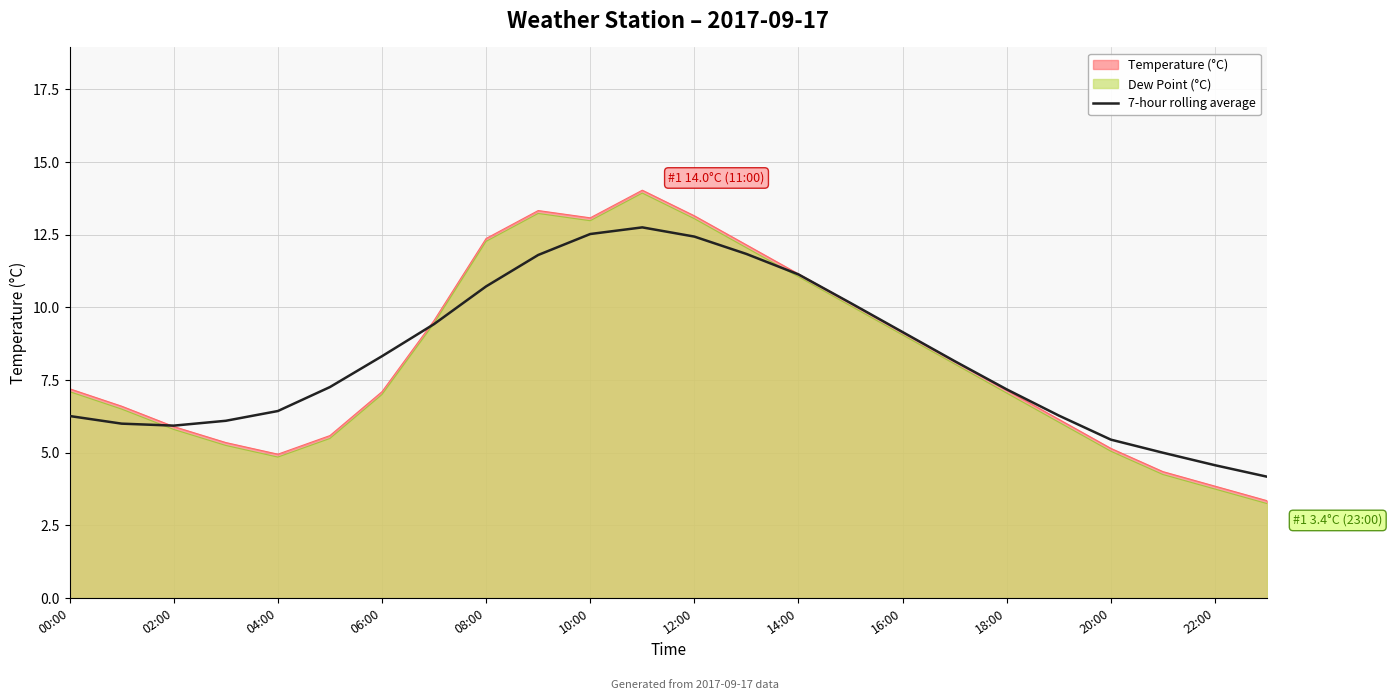

How many lines are shown in the chart?

3